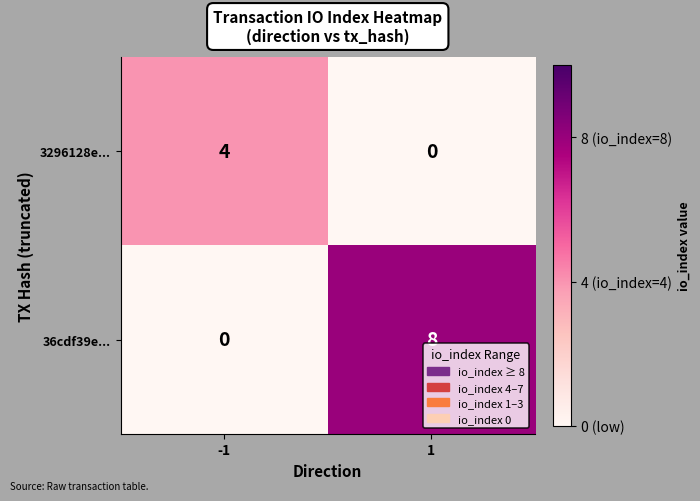

How many categories are shown in the chart?

2